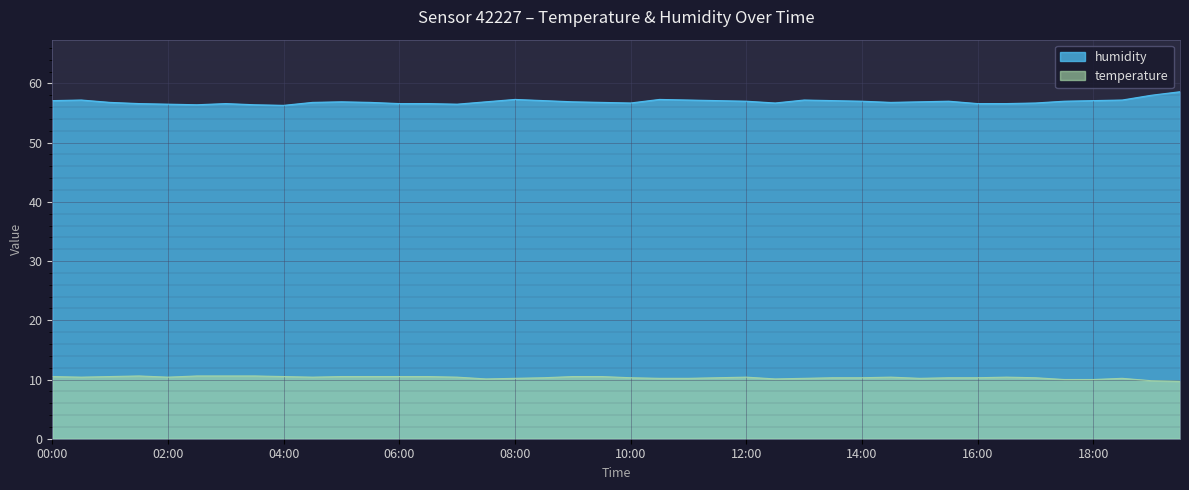

What is the smallest value displayed?

9.7